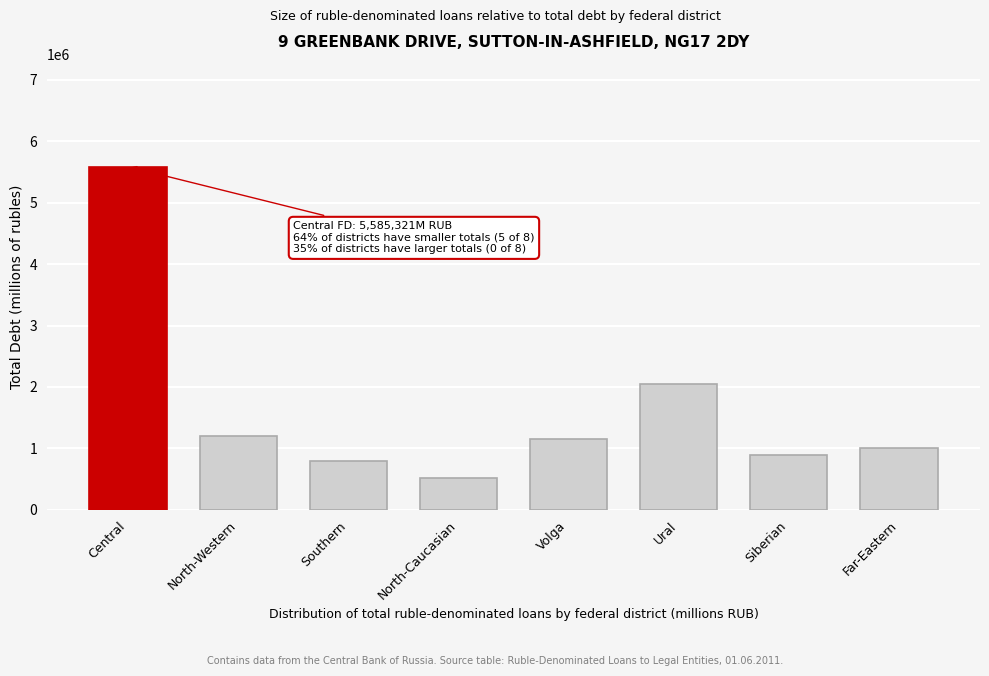

Reading left to right, list all the values displayed in this chart.

Central=5585321	North-Western=1208904	Southern=796253	North-Caucasian=527223	Volga=1145917	Ural=2043979	Siberian=892808	Far-Eastern=1012540